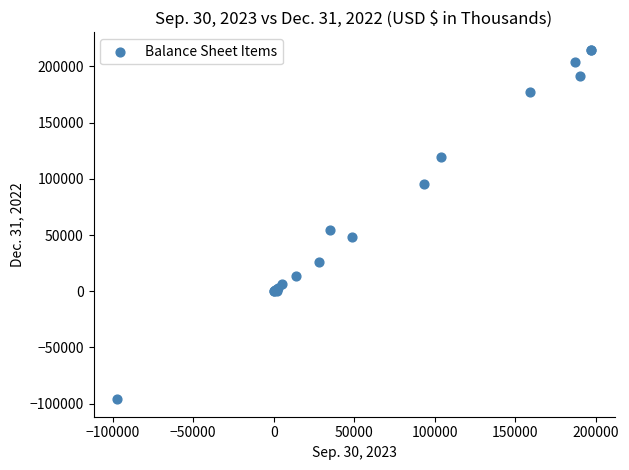

What Y value in the scatter plot is closest to 59325?

54615